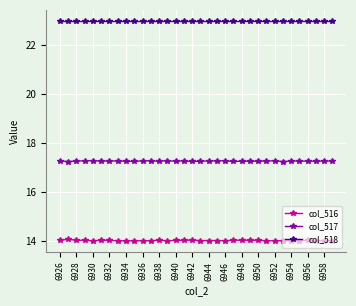

What is the greatest value displayed?

23.0